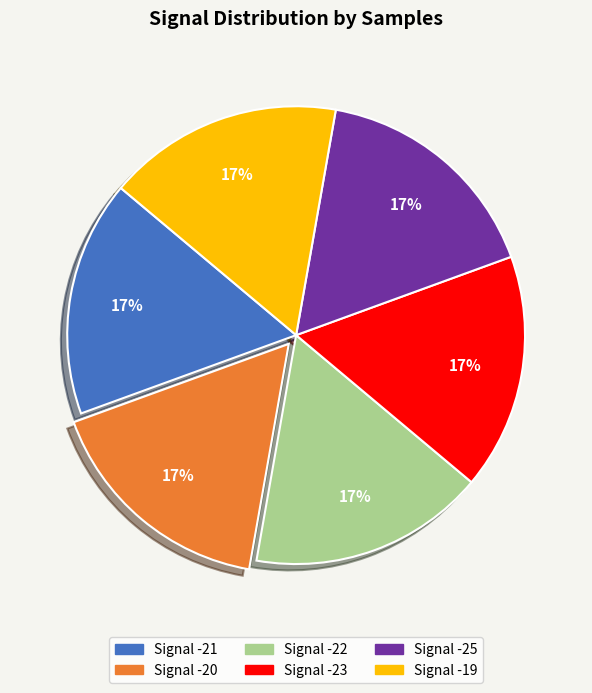

Count the number of slices in the pie.

6